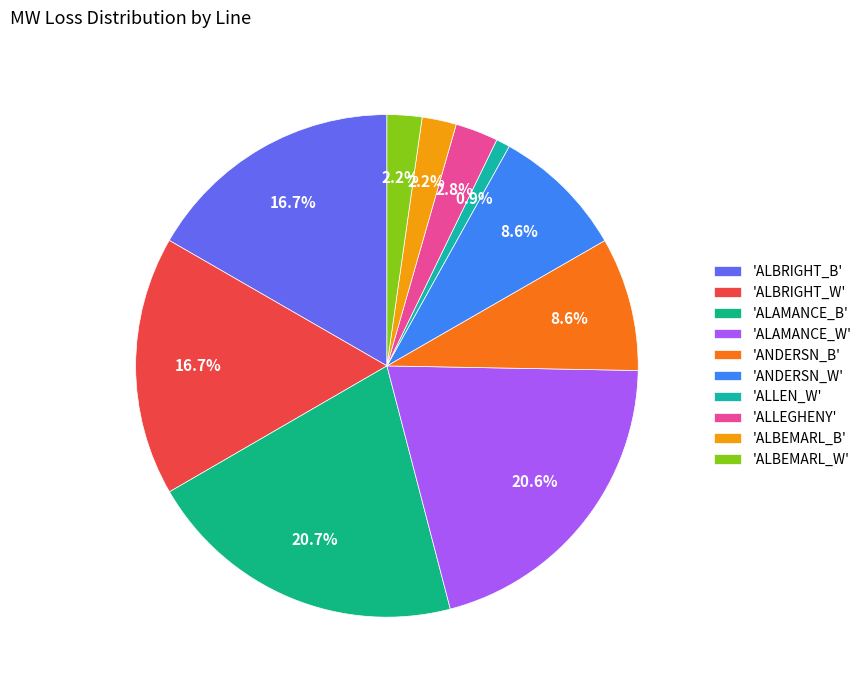

Count the number of slices in the pie.

10